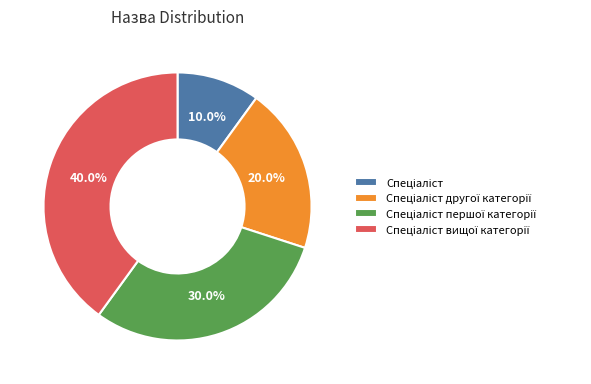

Does any single category account for the majority?

No